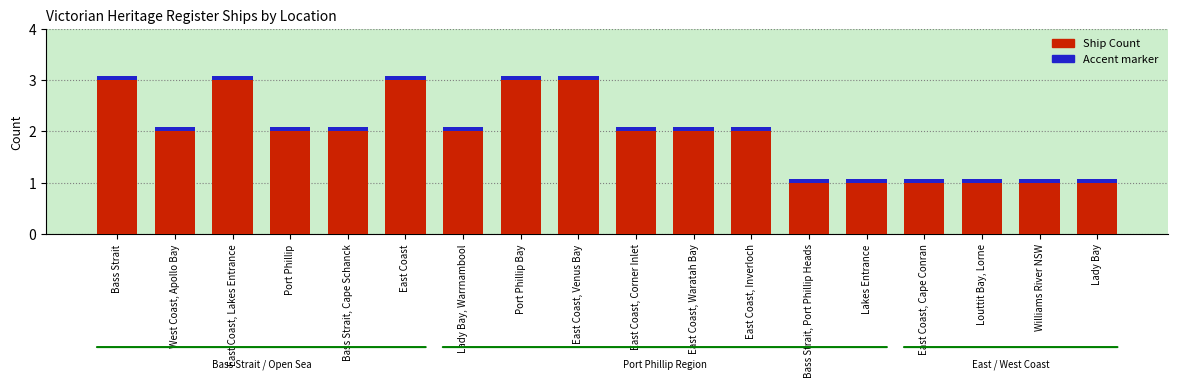

What is the total value across all series at East Coast, Inverloch?

2.1